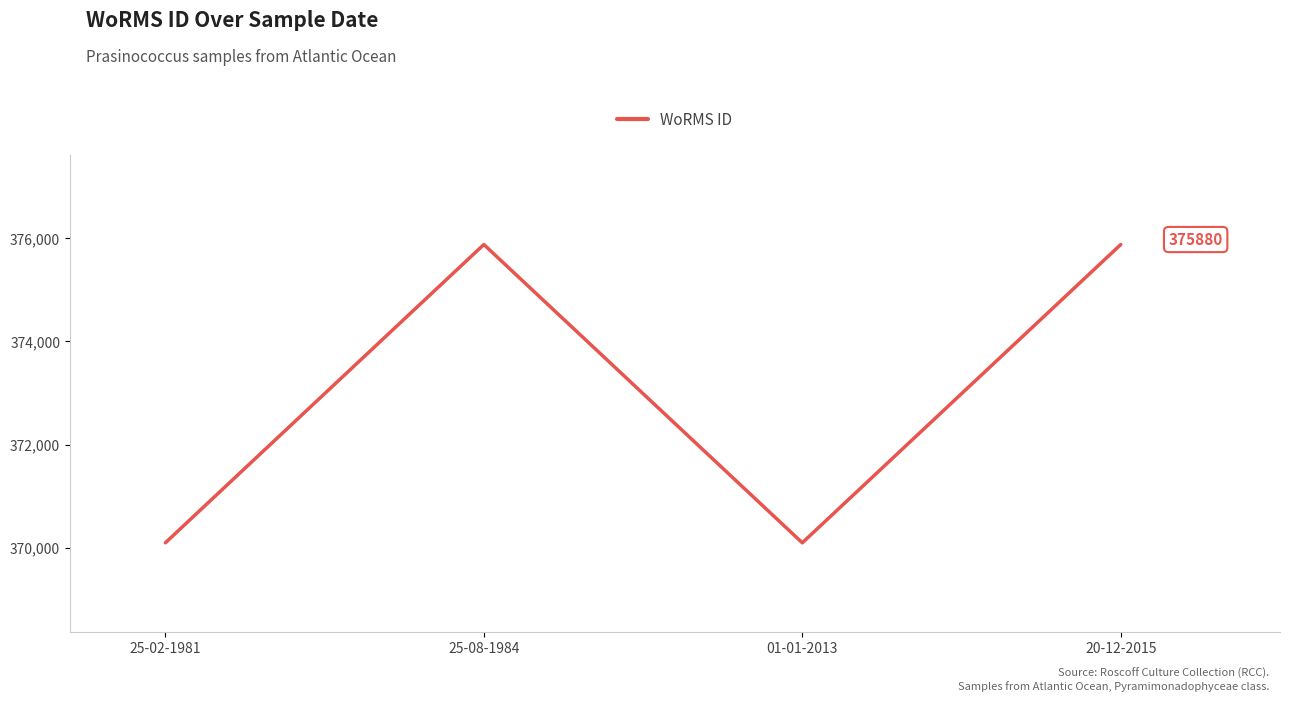

What is the minimum value shown in the chart?

370097